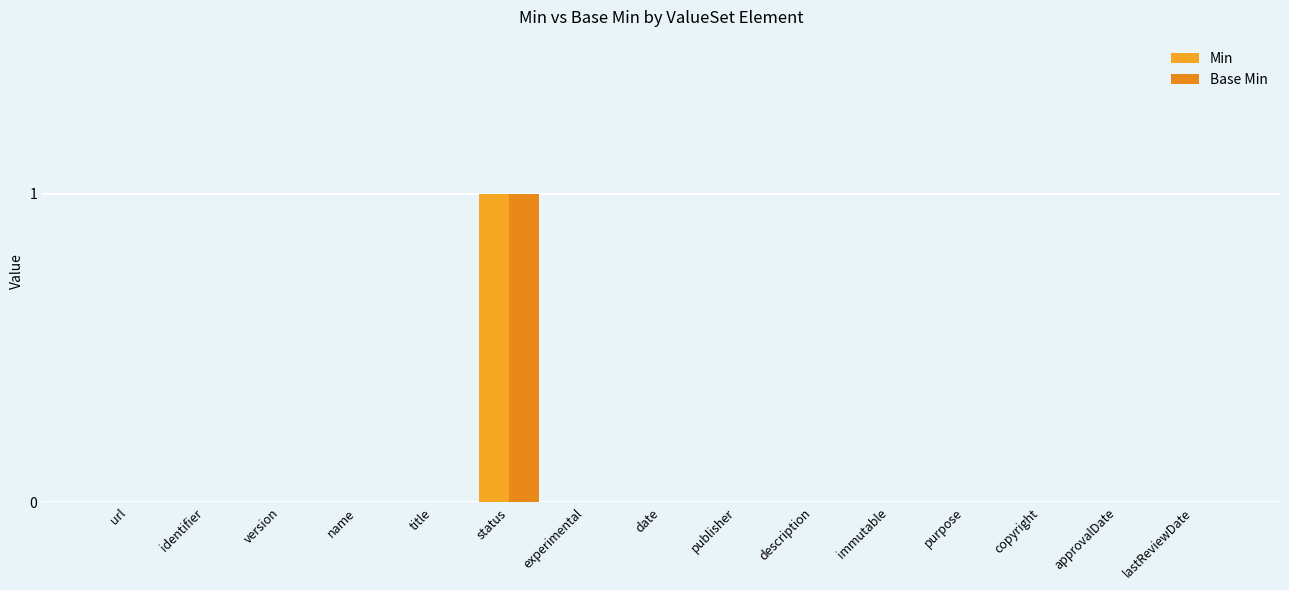

How many groups of bars are there?

15